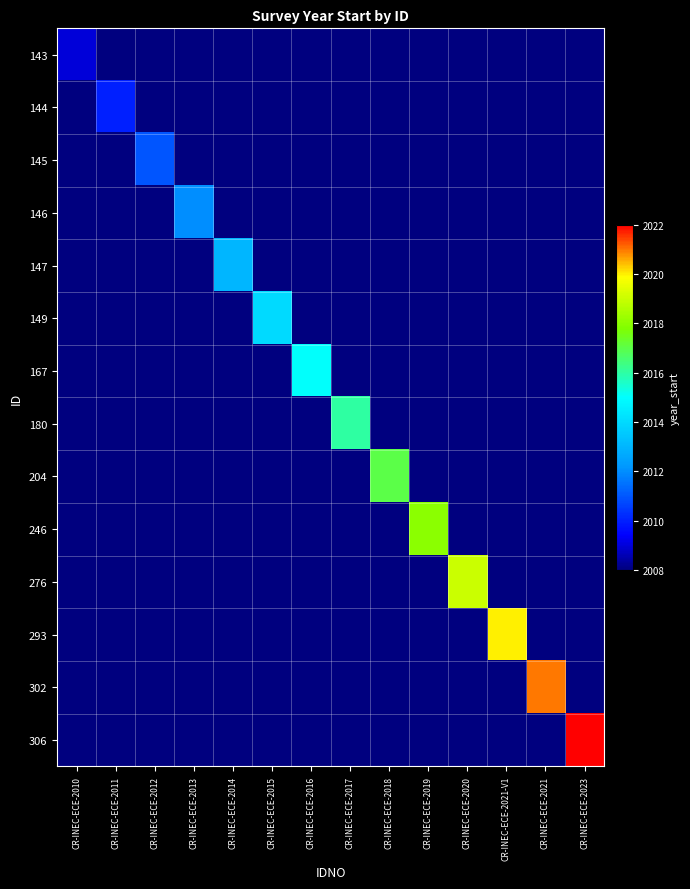

Which series changed the most between CR-INEC-ECE-2013 and CR-INEC-ECE-2018?

204